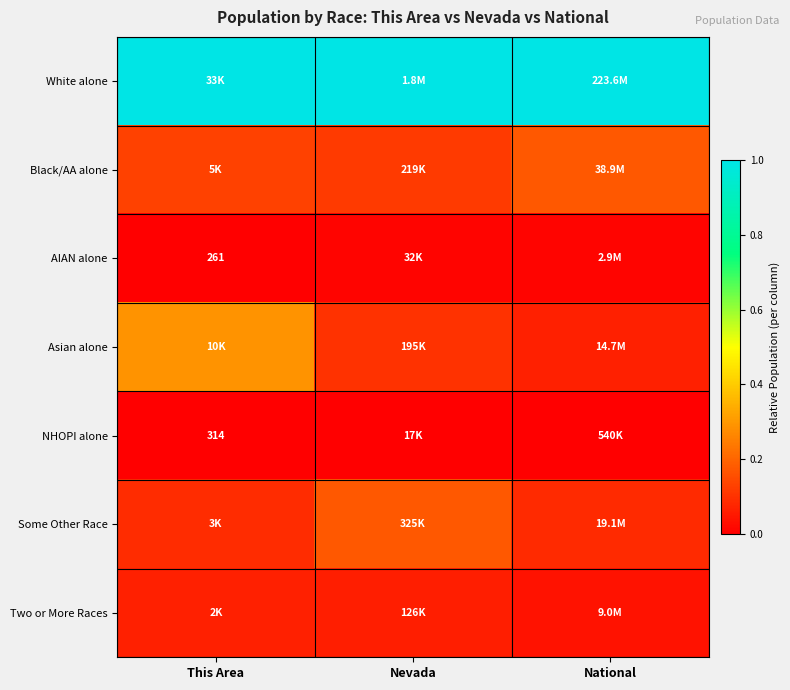

What is the total value across all series at This Area?

1.6